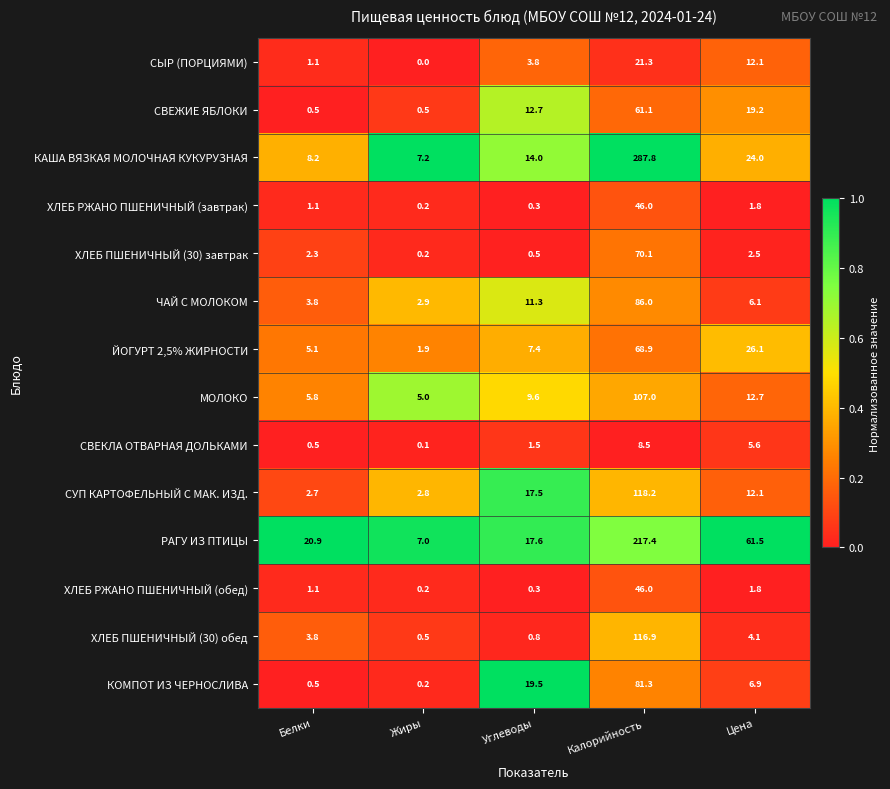

What is the sum of the ХЛЕБ РЖАНО ПШЕНИЧНЫЙ (обед) values at Углеводы and Жиры?

0.5